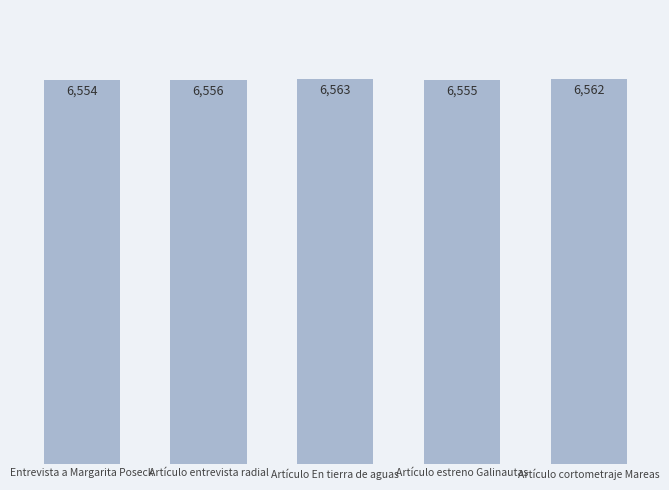

What is the change in value from Artículo En tierra de aguas to Artículo estreno Galinautas?

-8